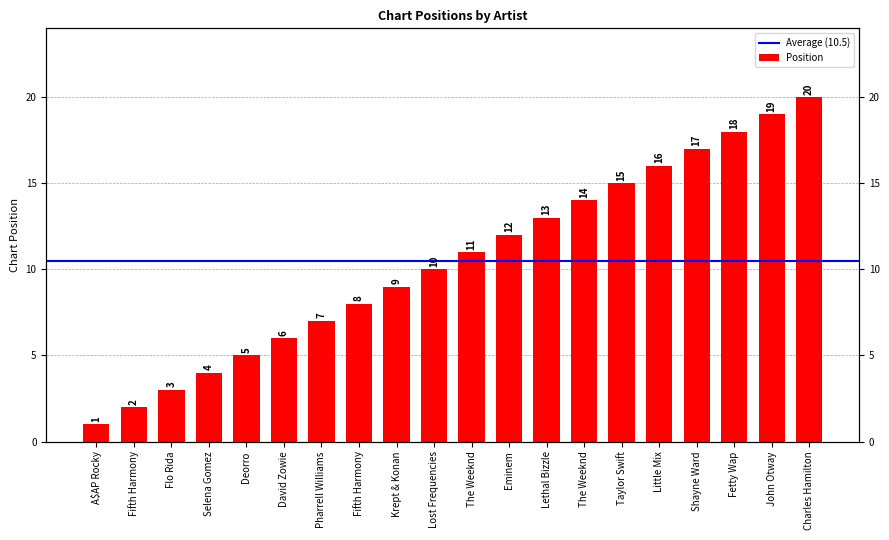

Reading right to left, what are all the values shown in this chart?

Charles Hamilton=20	John Otway=19	Fetty Wap=18	Shayne Ward=17	Little Mix=16	Taylor Swift=15	The Weeknd=14	Lethal Bizzle=13	Eminem=12	The Weeknd=11	Lost Frequencies=10	Krept & Konan=9	Fifth Harmony=8	Pharrell Williams=7	David Zowie=6	Deorro=5	Selena Gomez=4	Flo Rida=3	Fifth Harmony=2	A$AP Rocky=1